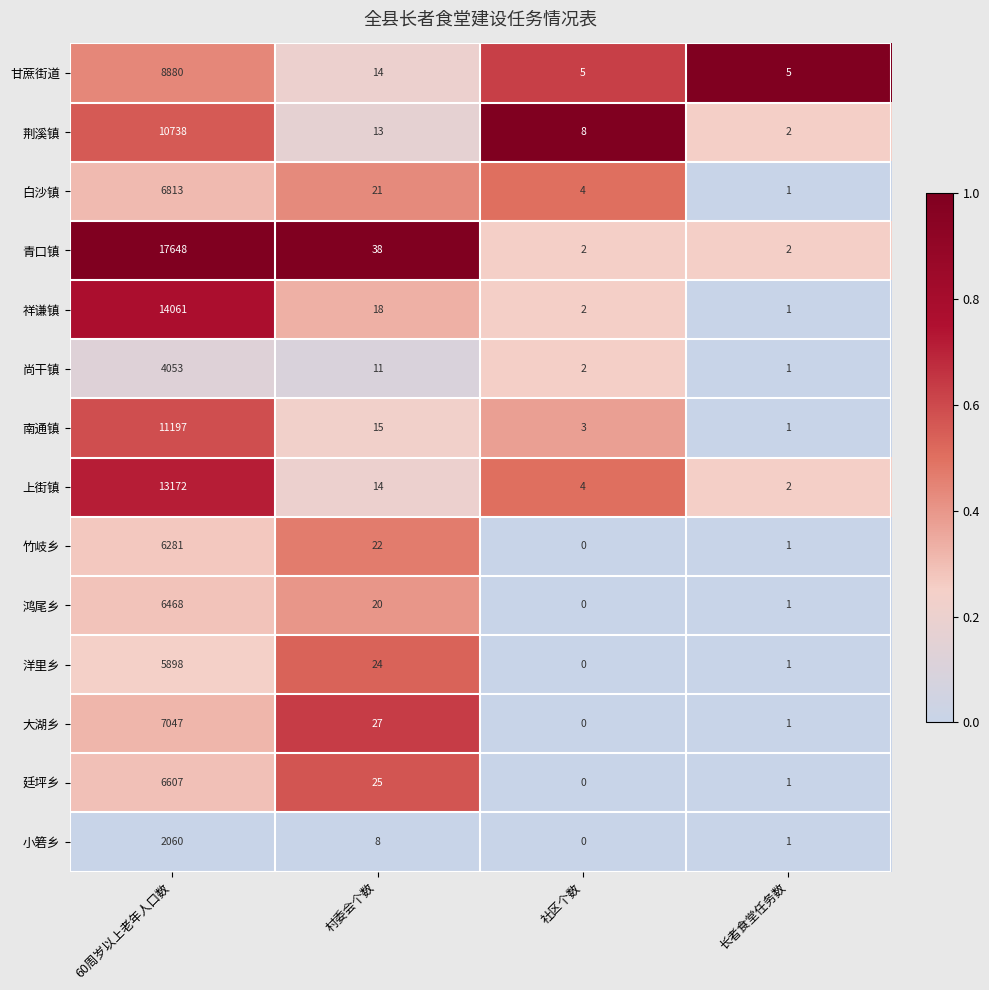

Rank the series by their maximum value, from lowest to highest.

小箬乡, 尚干镇, 洋里乡, 竹岐乡, 鸿尾乡, 廷坪乡, 白沙镇, 大湖乡, 甘蔗街道, 荆溪镇, 南通镇, 上街镇, 祥谦镇, 青口镇